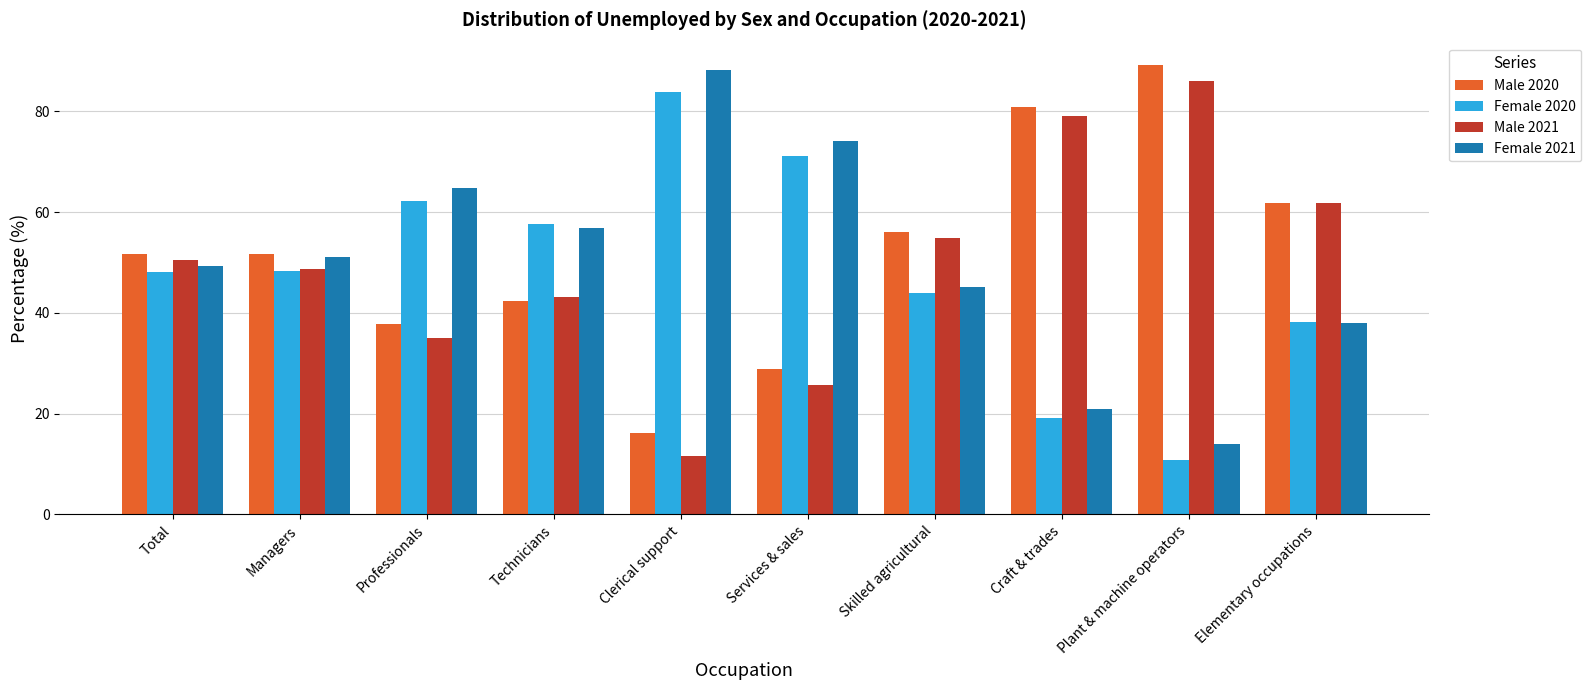

What is the difference between the highest and lowest values at Total?

3.6